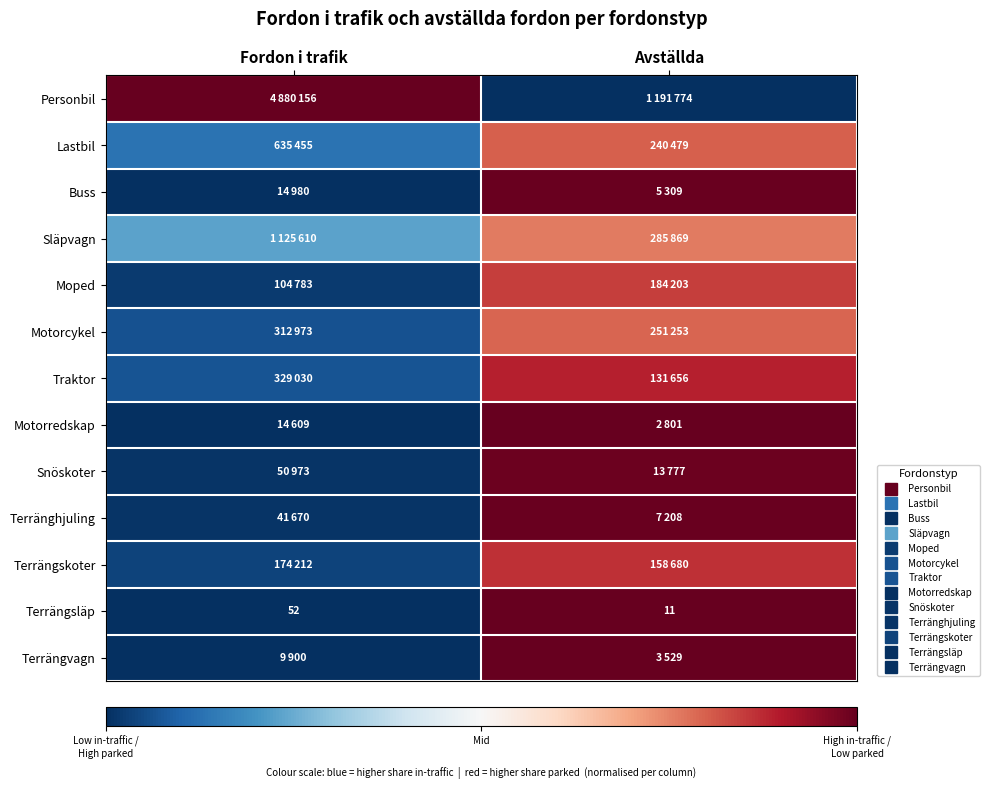

Is the value of Traktor at Fordon i trafik greater than the value of Terrängsläp at Fordon i trafik?

Yes